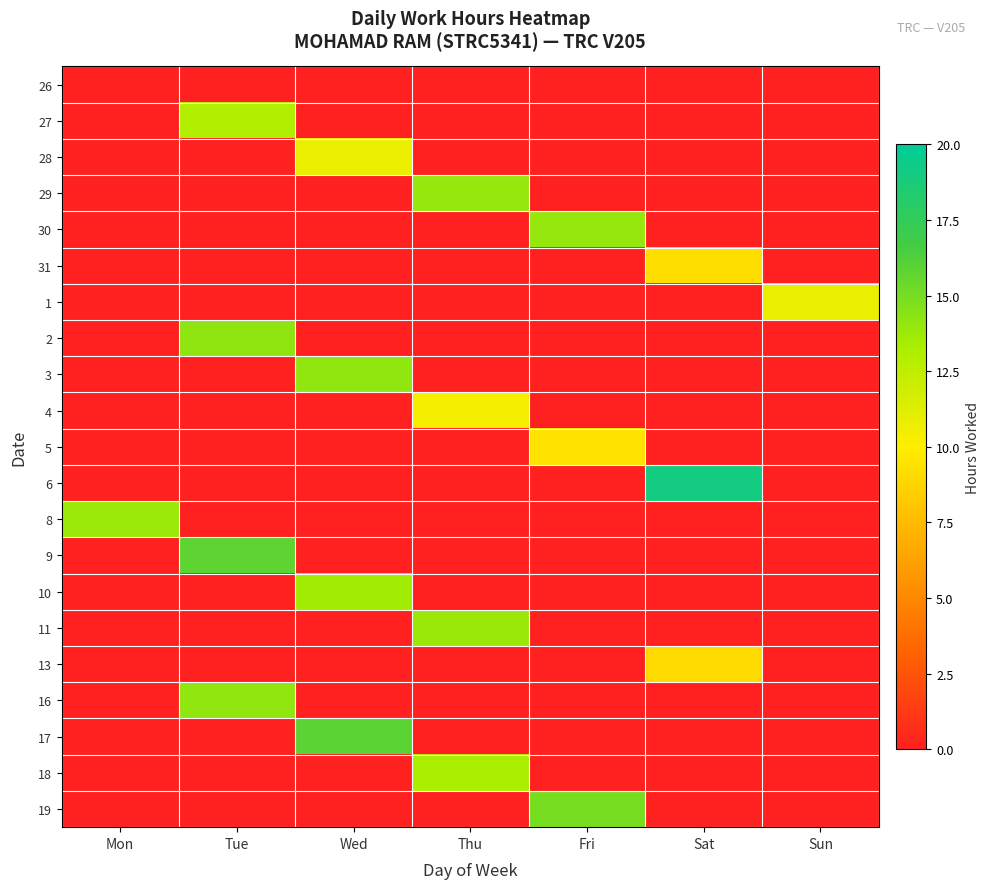

Which series has the largest total across all categories?

6